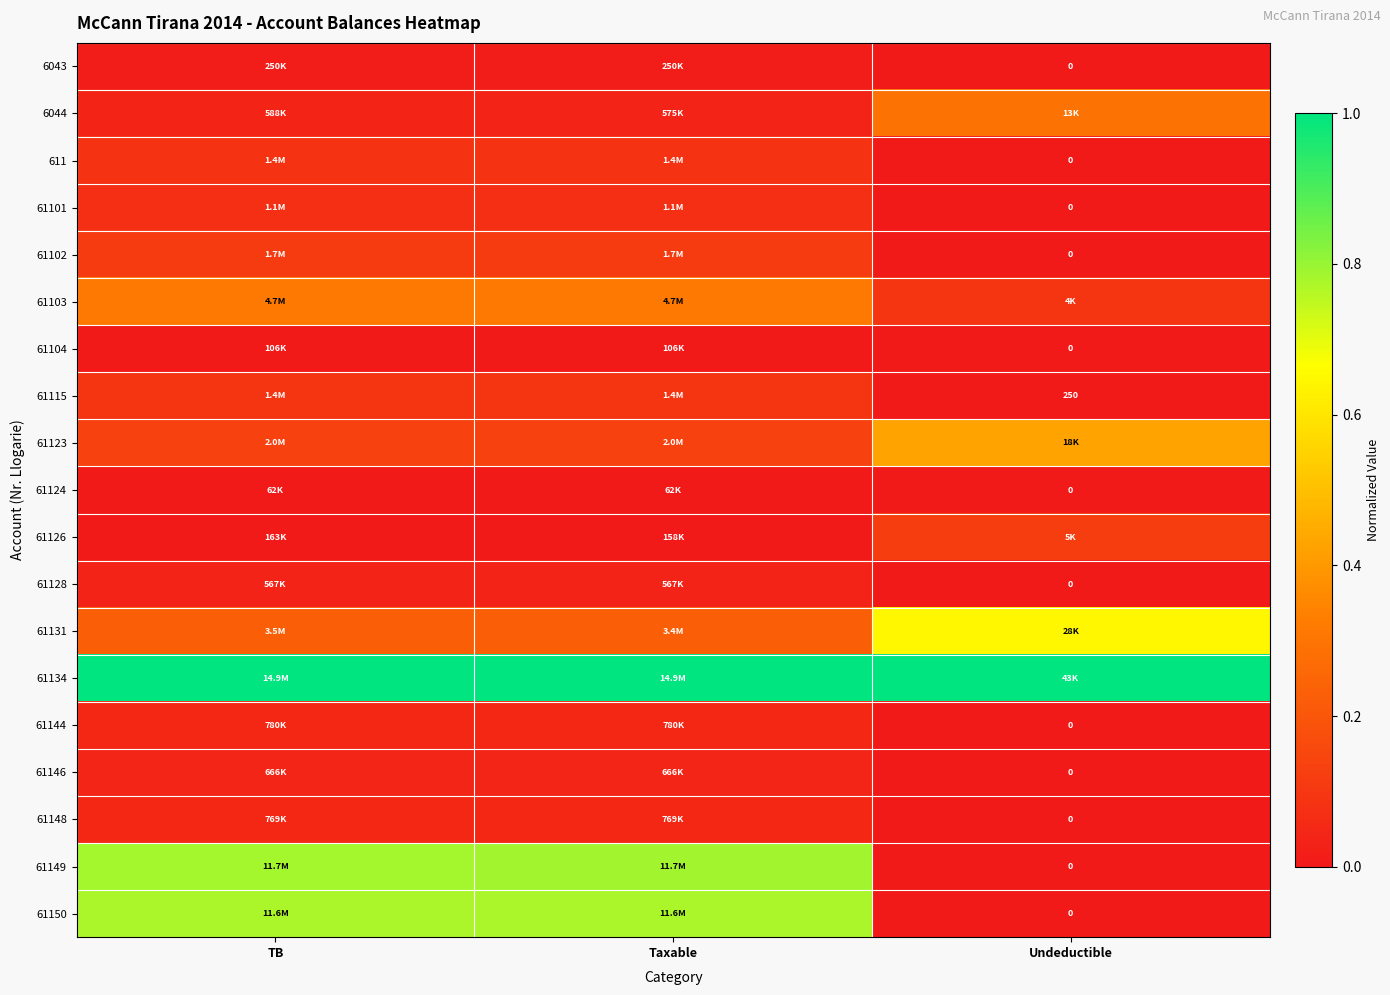

Rank the series at Undeductible from highest to lowest value.

61134, 61131, 61123, 6044, 61126, 61103, 61115, 6043, 611, 61101, 61102, 61104, 61124, 61128, 61144, 61146, 61148, 61149, 61150